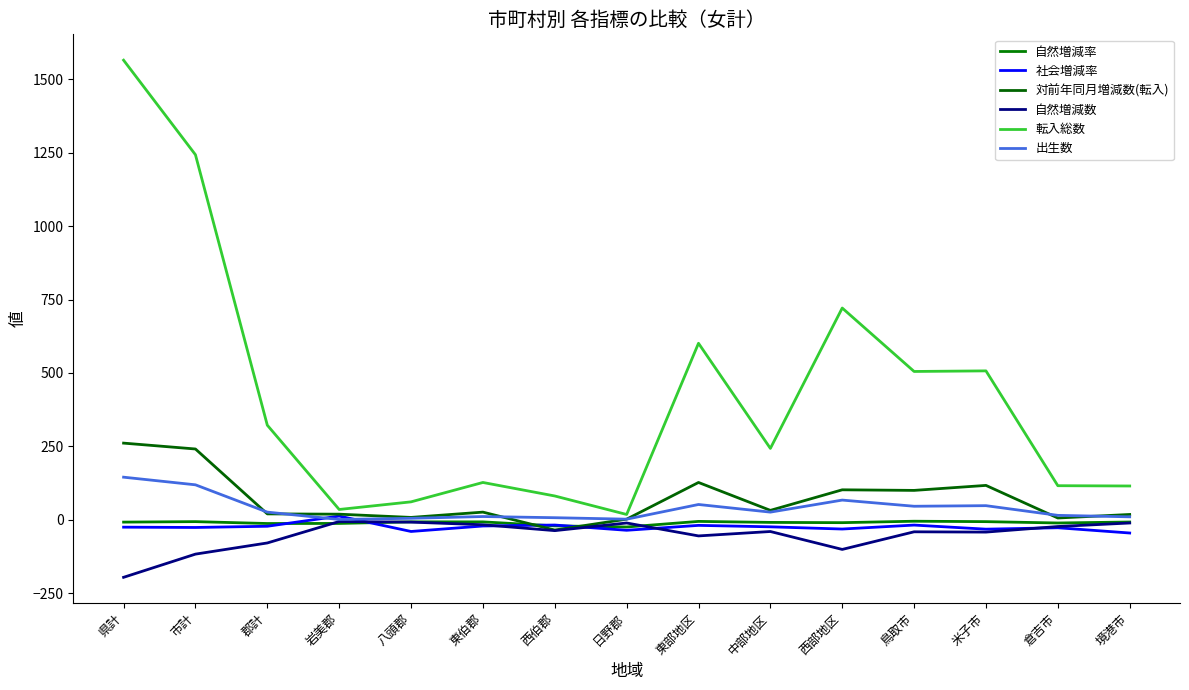

List the labels in order of 自然増減数 value, smallest first.

県計, 市計, 西部地区, 郡計, 東部地区, 米子市, 鳥取市, 中部地区, 西伯郡, 倉吉市, 東伯郡, 日野郡, 境港市, 八頭郡, 岩美郡